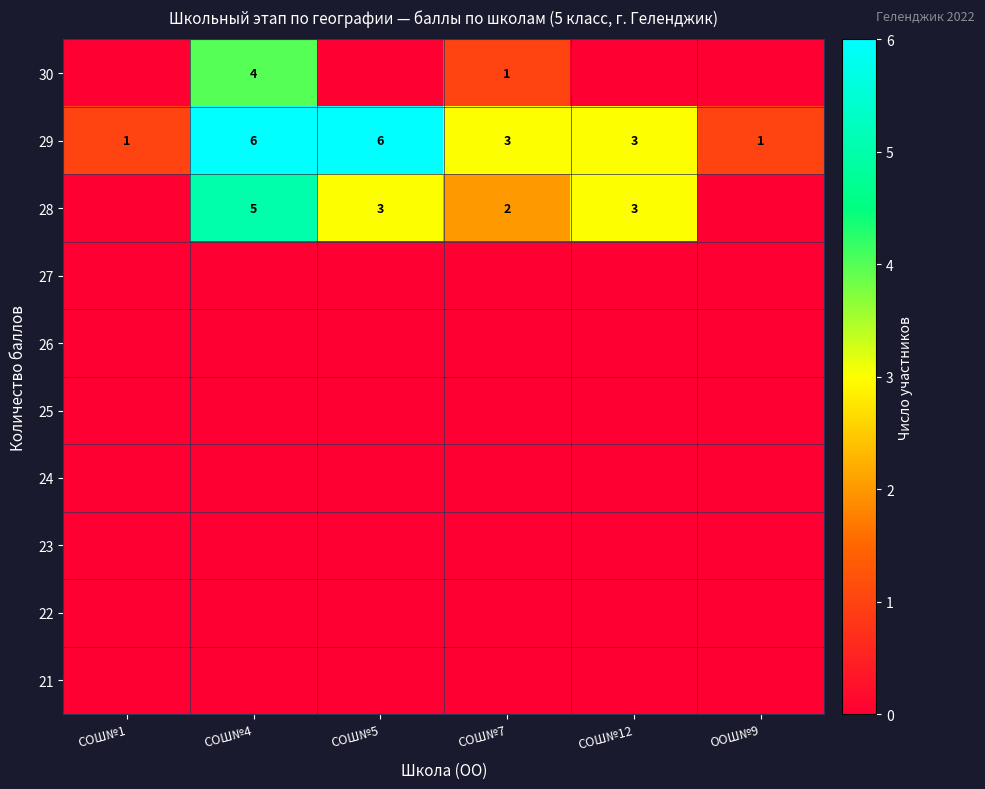

True or false: 29 has a value of 1 at СОШ№1.

True